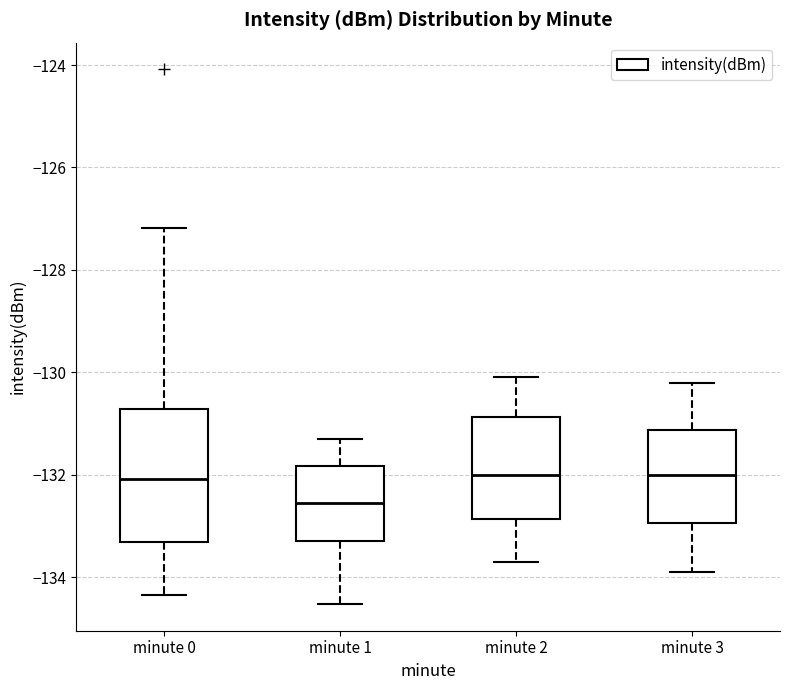

Where does the median line of the box for minute 1 sit on the y-axis? The values are not printed on the chart, so give them approximately, as read against the axis.

-132.6